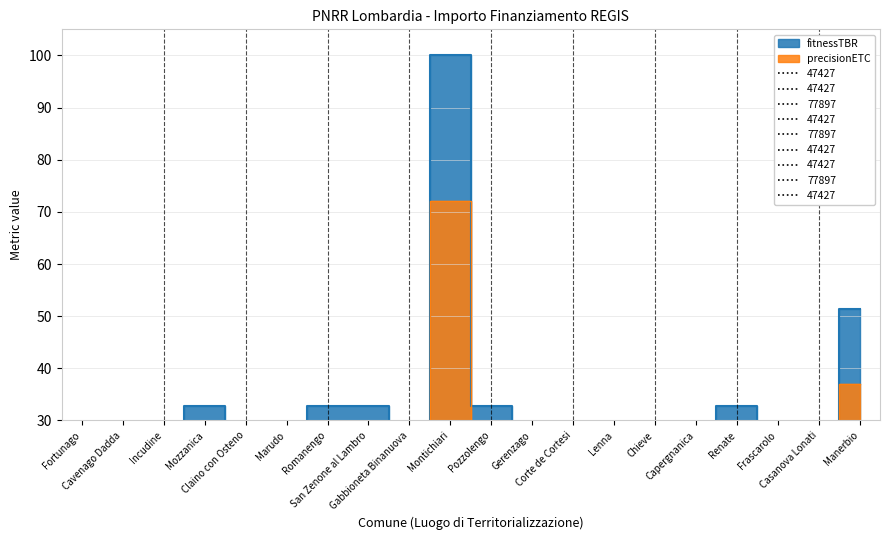

What is the difference between the maximum and second lowest values in the fitnessTBR series?

80.0